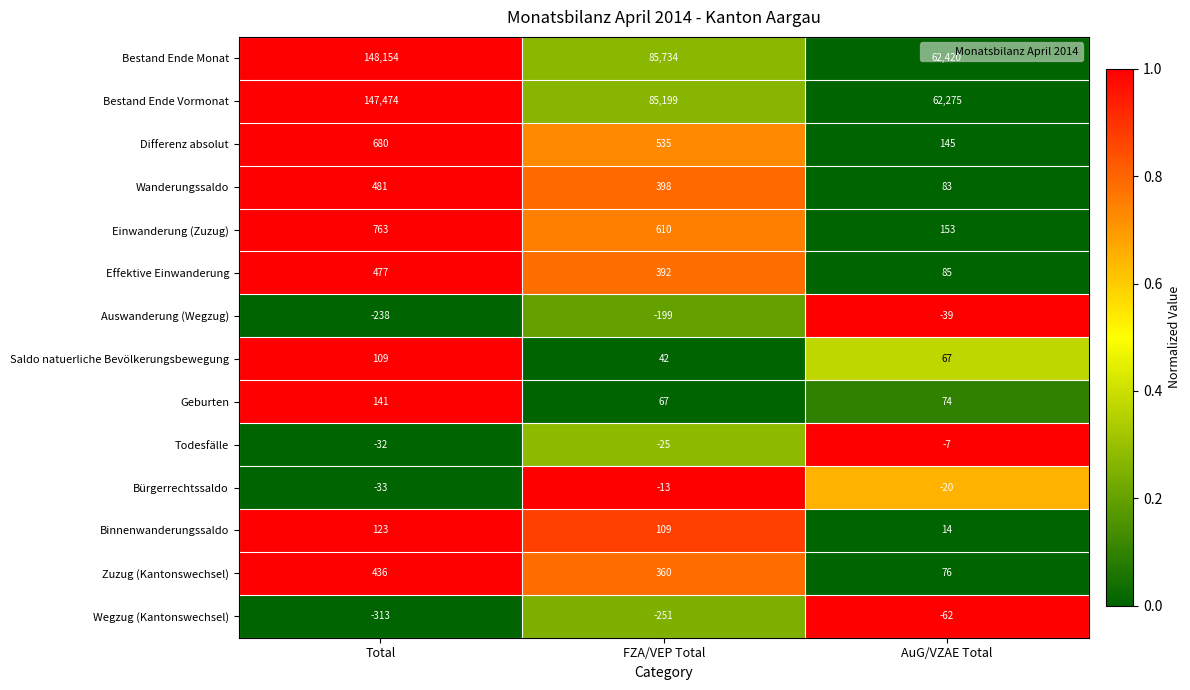

Is it true that Wegzug (Kantonswechsel) equals -62 at AuG/VZAE Total?

True